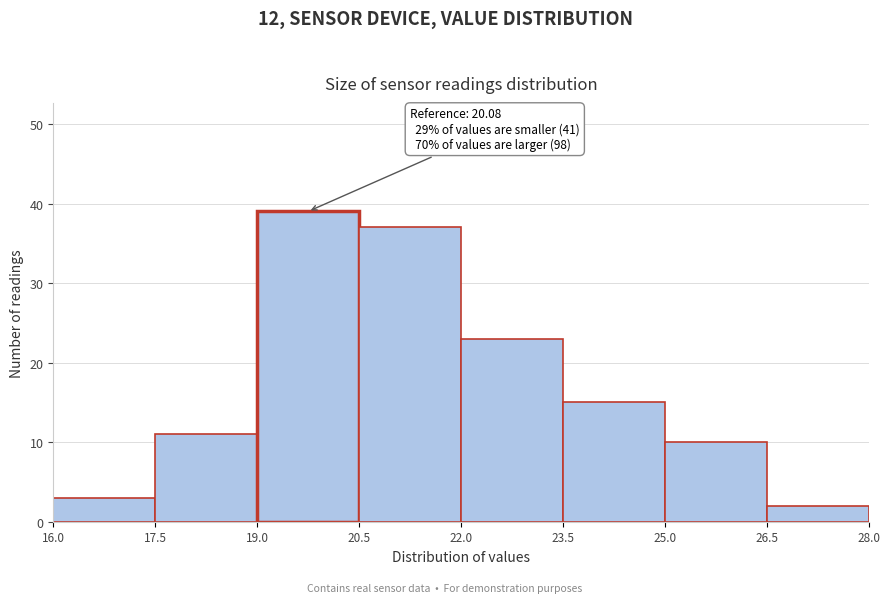

Over which range of the x-axis is the bar tallest?

19.0 to 20.5